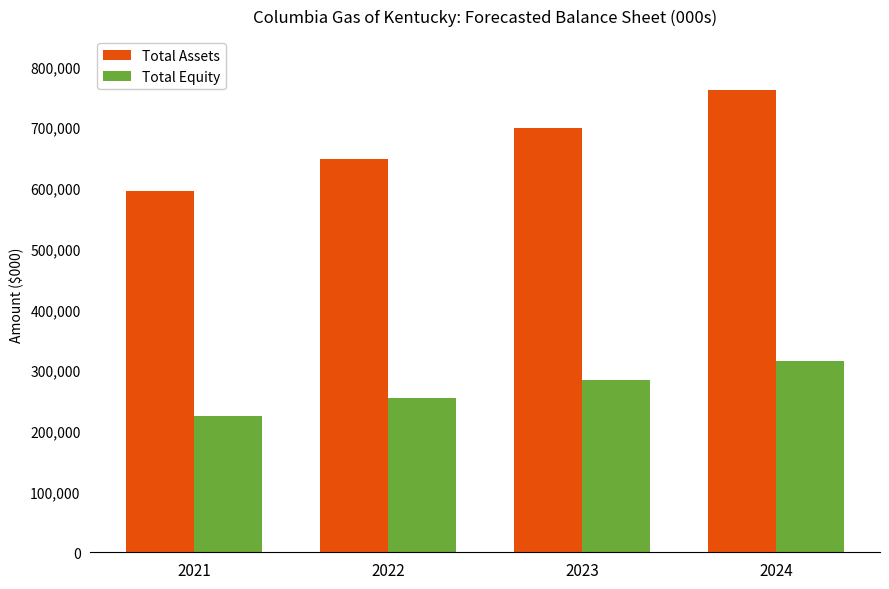

What is the value of the Total Assets bar at the 2nd from the left?

647071.7